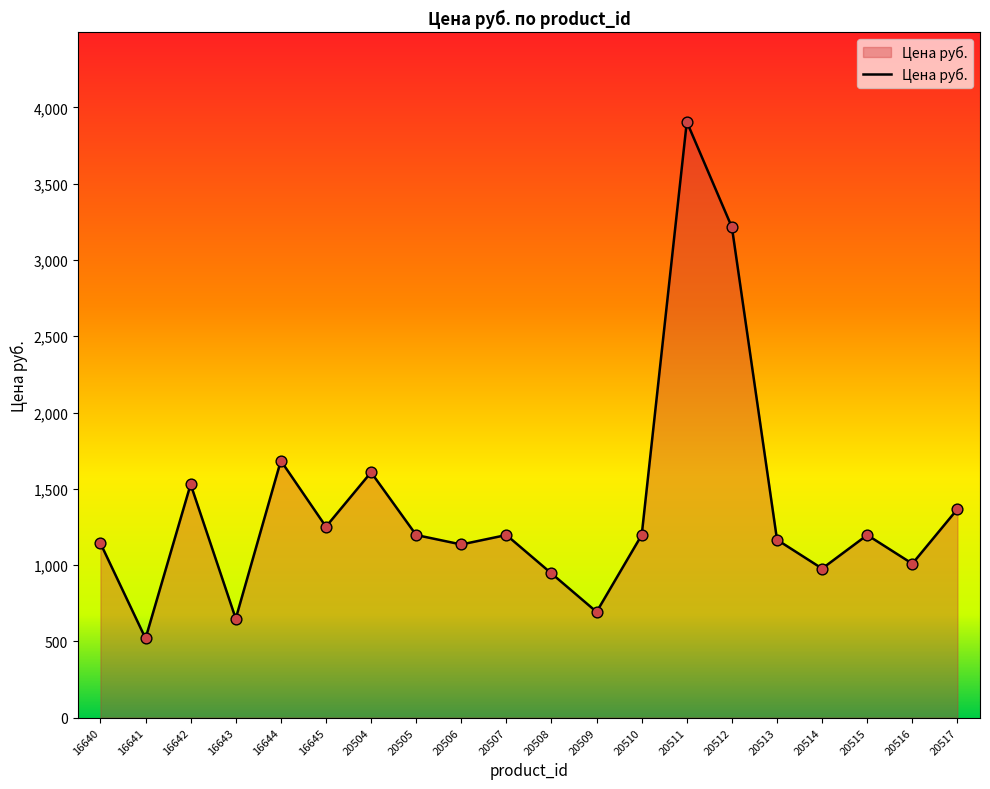

What is the change in value from 16642 to 20516?

-520.5